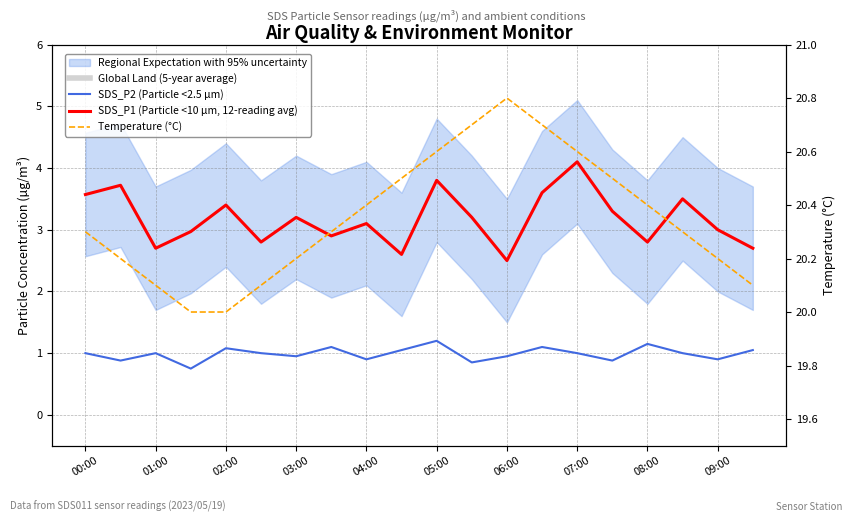

At which category does Global Land (5-year average) reach its first local valley?

02:00